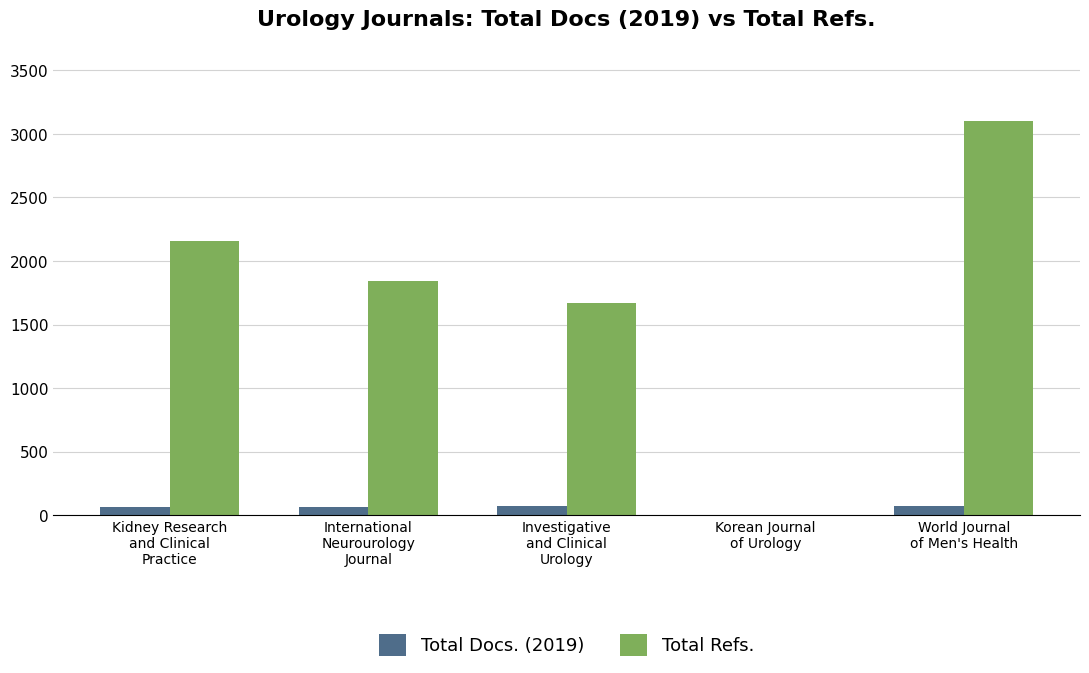

Are the bars horizontal?

No